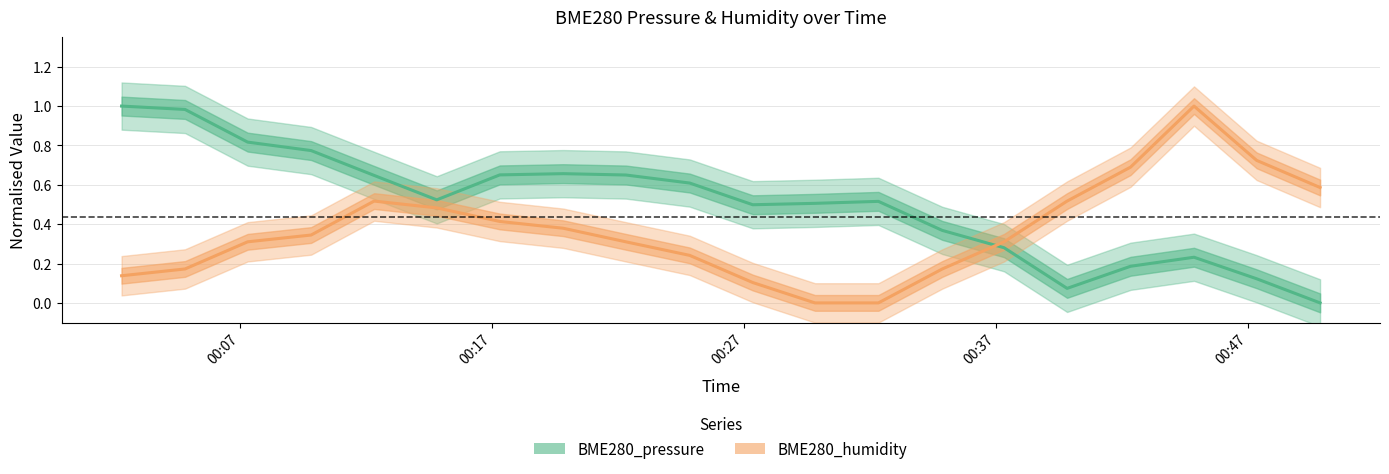

At how many categories does at least one series exceed 0?

20